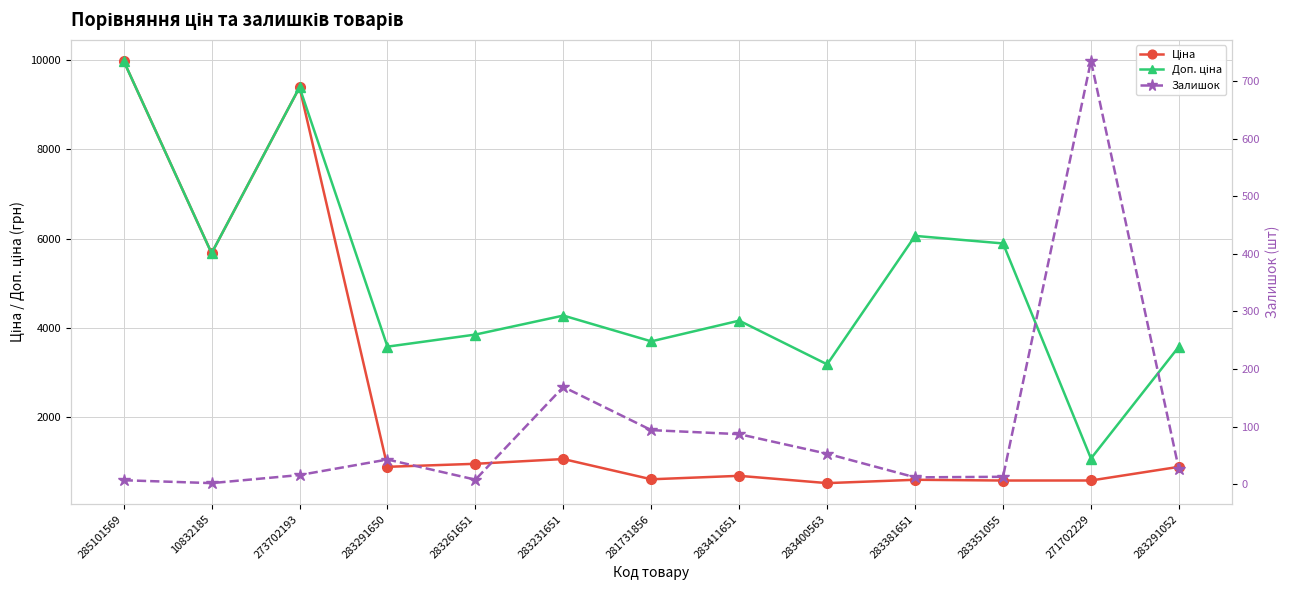

True or false: Доп. ціна and Ціна cross at least once.

False